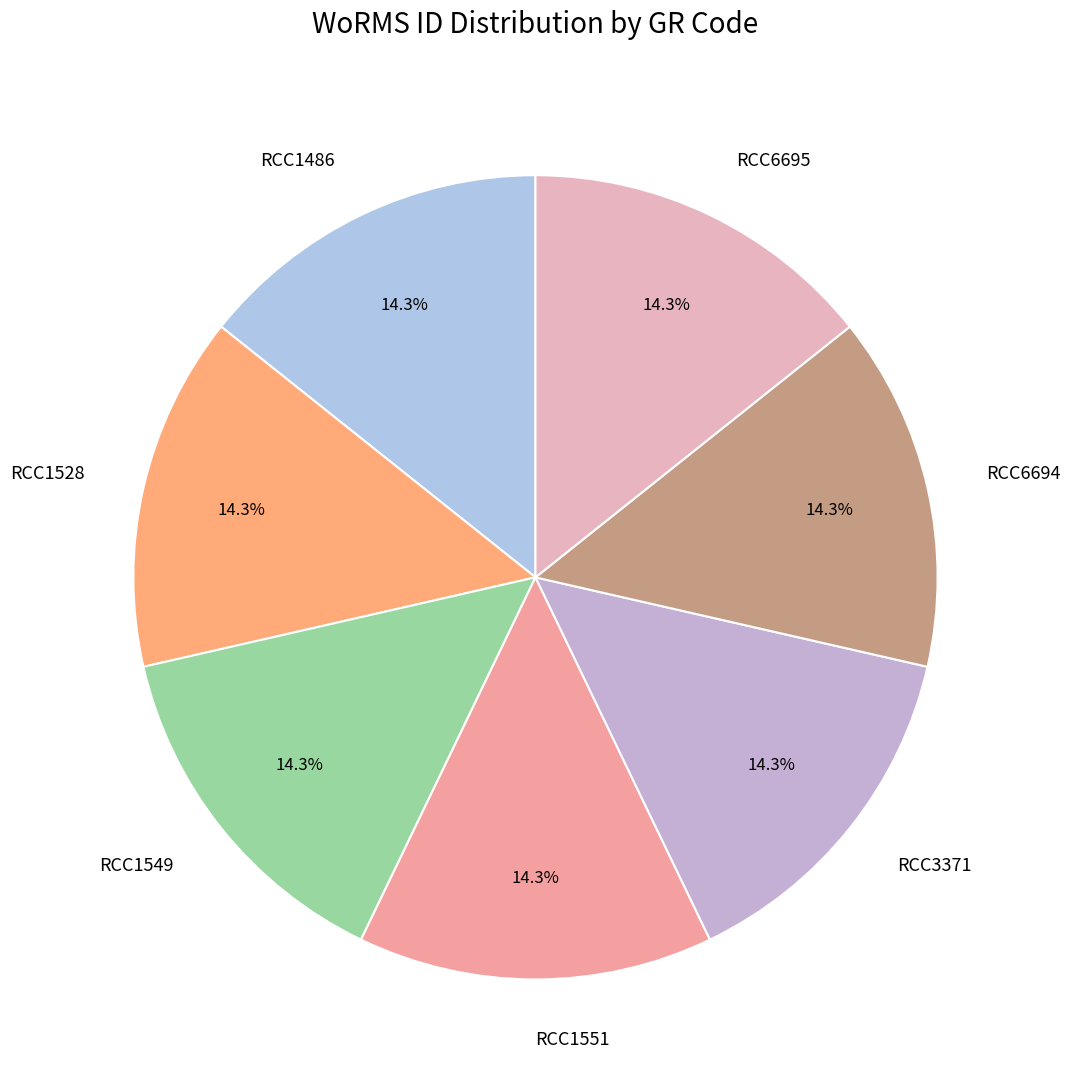

How many segments does this pie chart have?

7